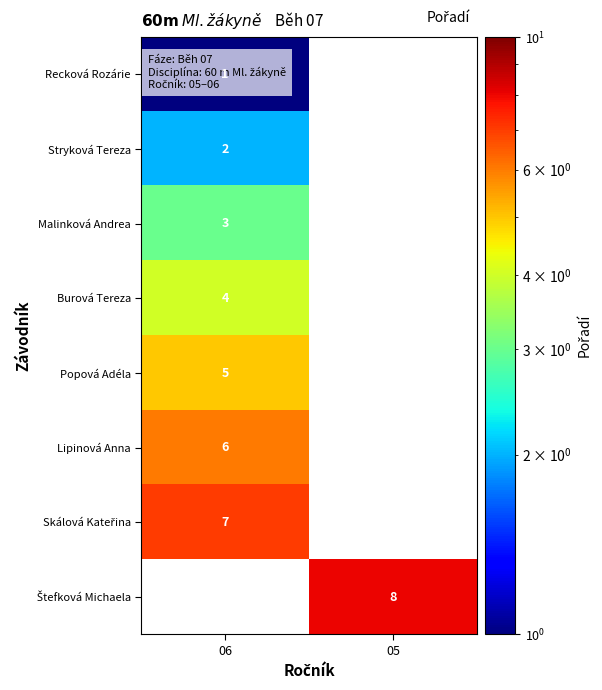

How many data points does each series have?

2